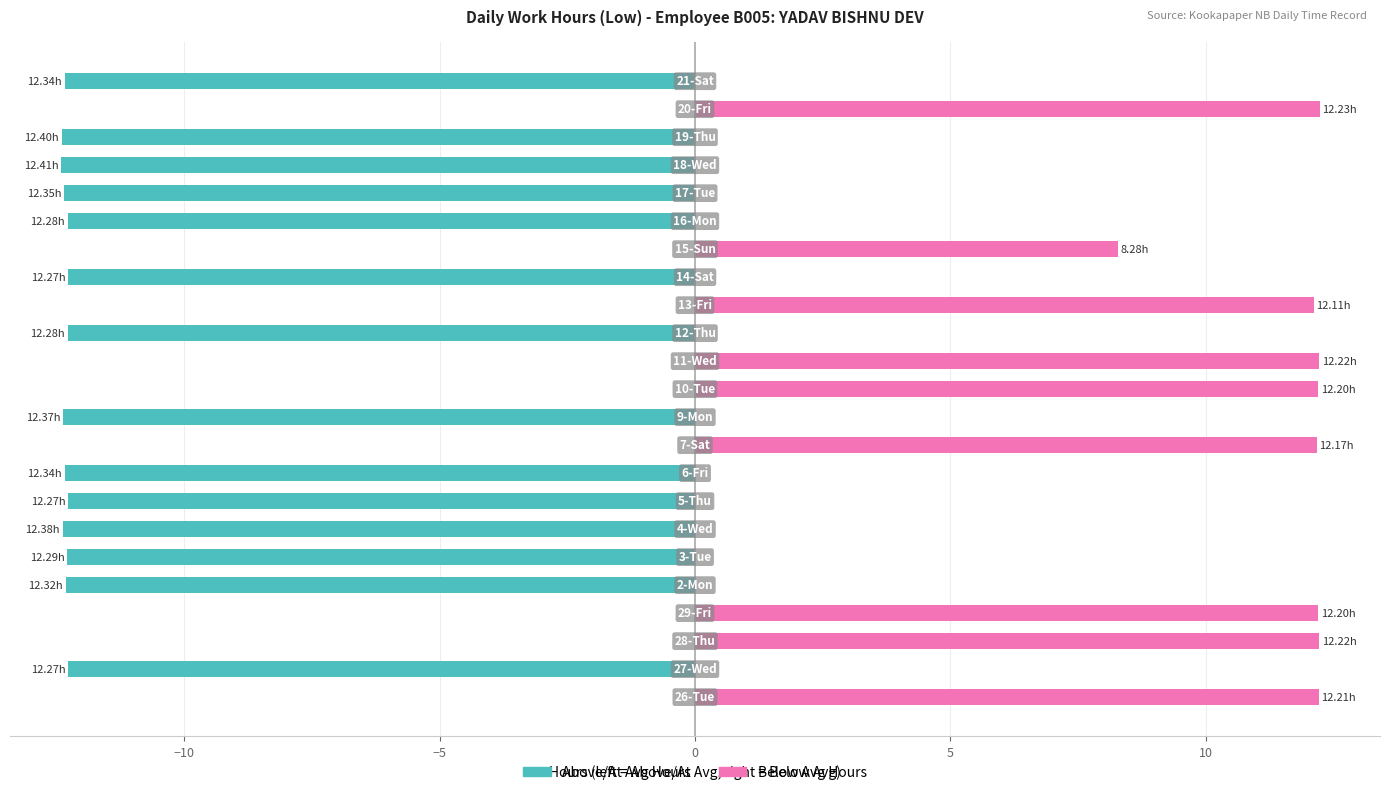

Which series has the largest total across all categories?

Below Avg Hours